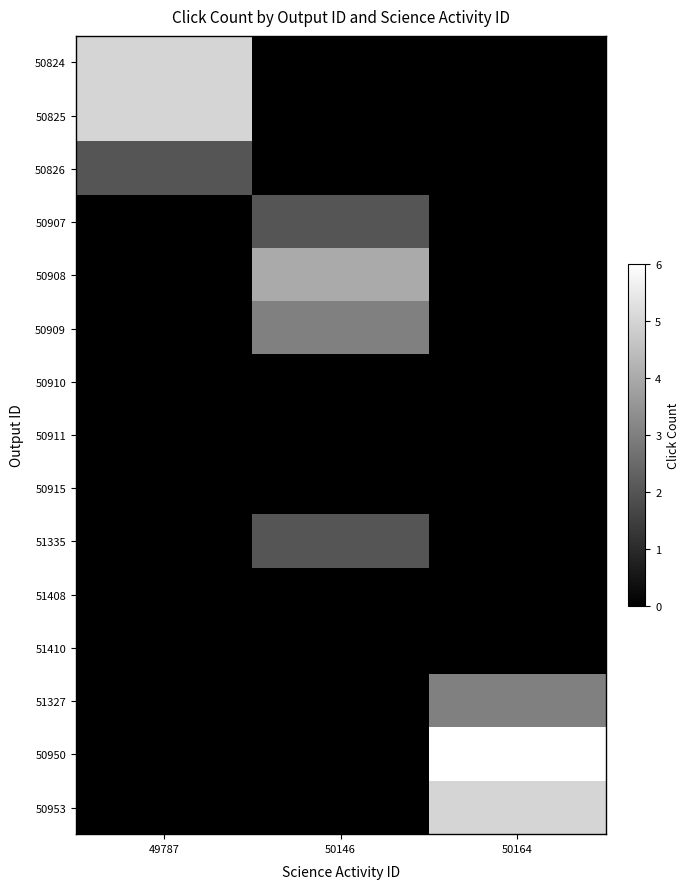

Which series has the widest spread of values?

50950